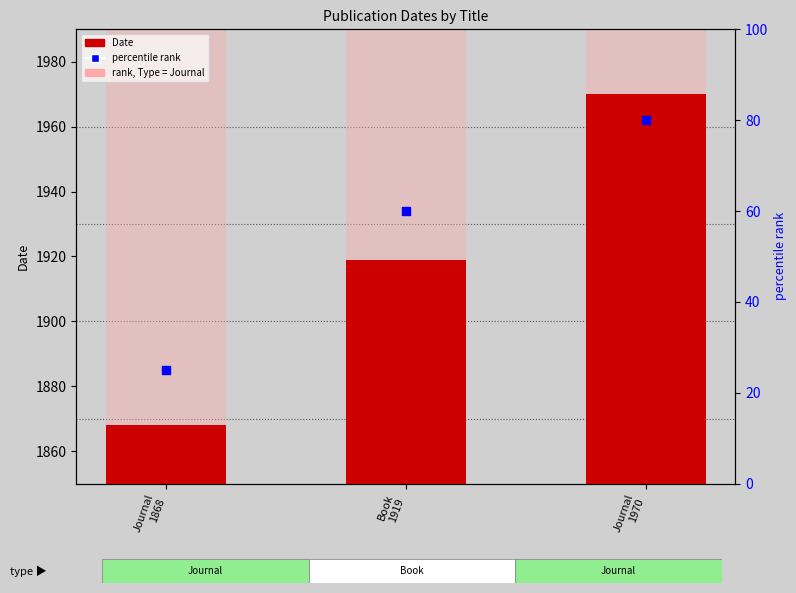

Which series contains the lowest Y value?

Date